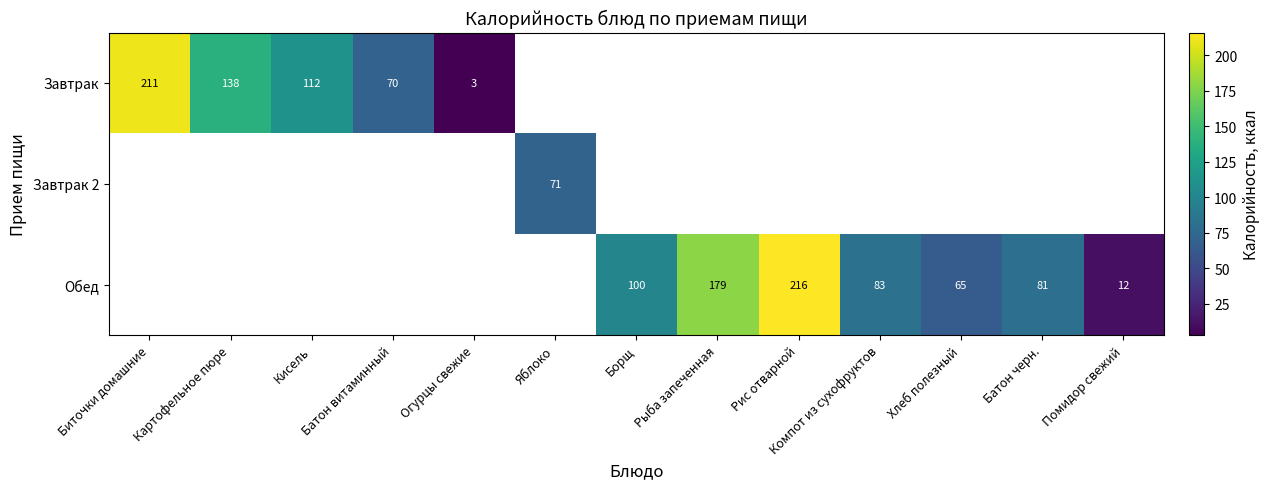

Which label corresponds to the largest value in the chart?

Рис отварной